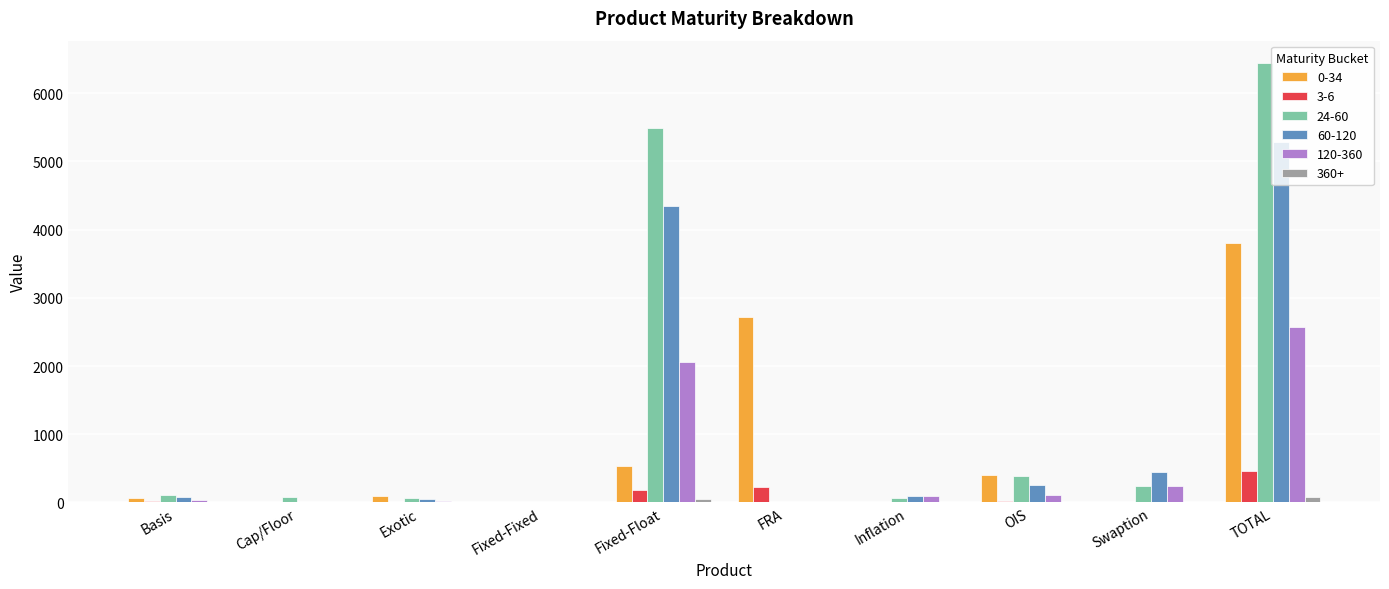

At which category is the sum across all series the highest?

TOTAL